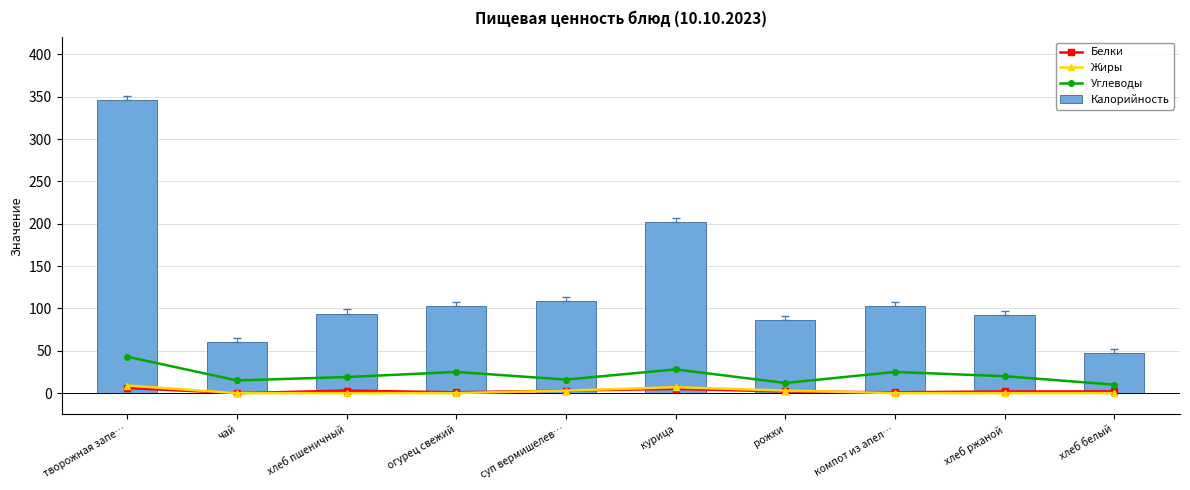

Which series has the largest range (max minus min)?

Калорийность